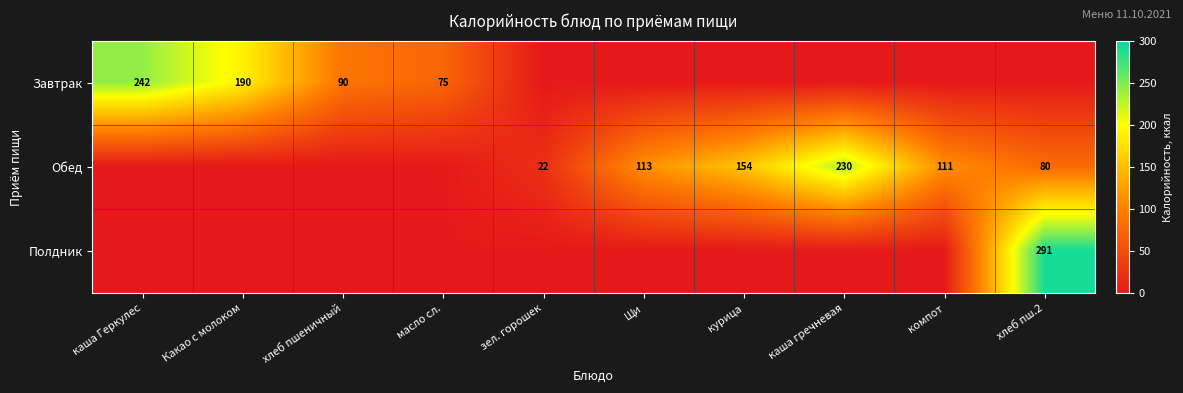

What is the difference between the highest and lowest values at зел. горошек?

22.0